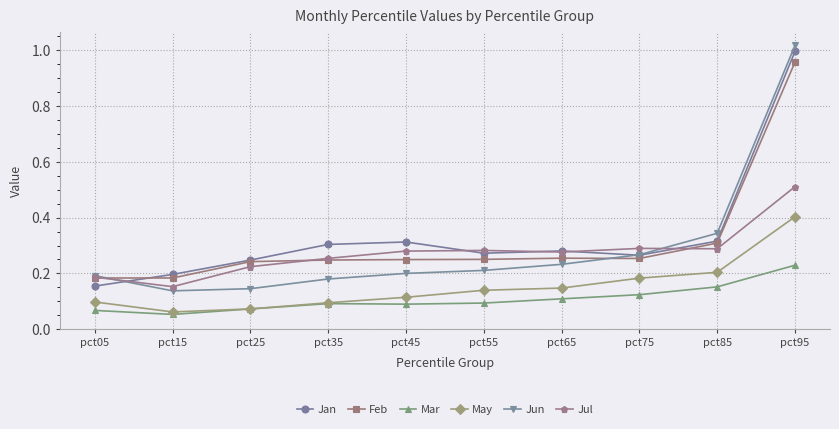

True or false: Mar and Jul intersect in this chart.

False